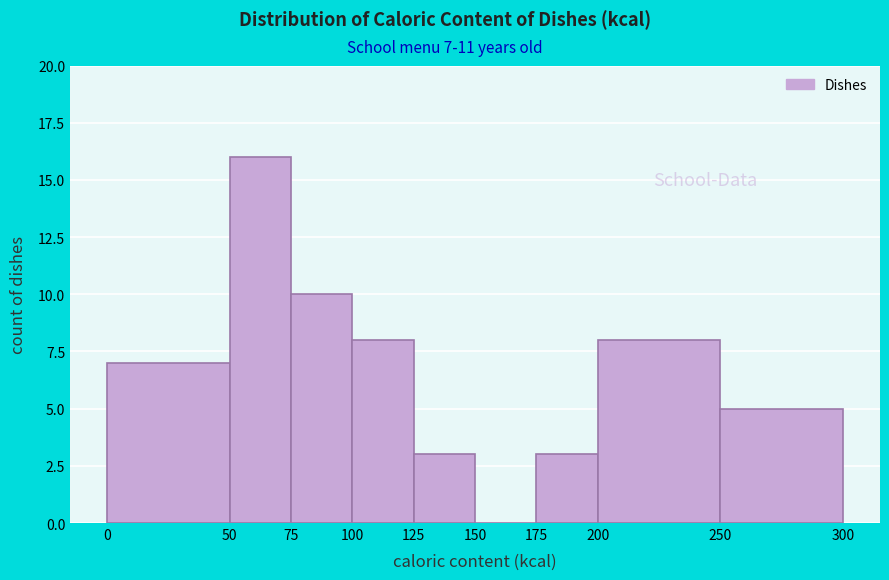

Over which range of the x-axis is the bar tallest?

50 to 75